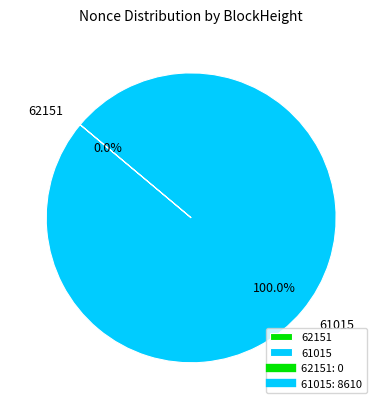

Rank the categories by value from highest to lowest.

61015, 62151